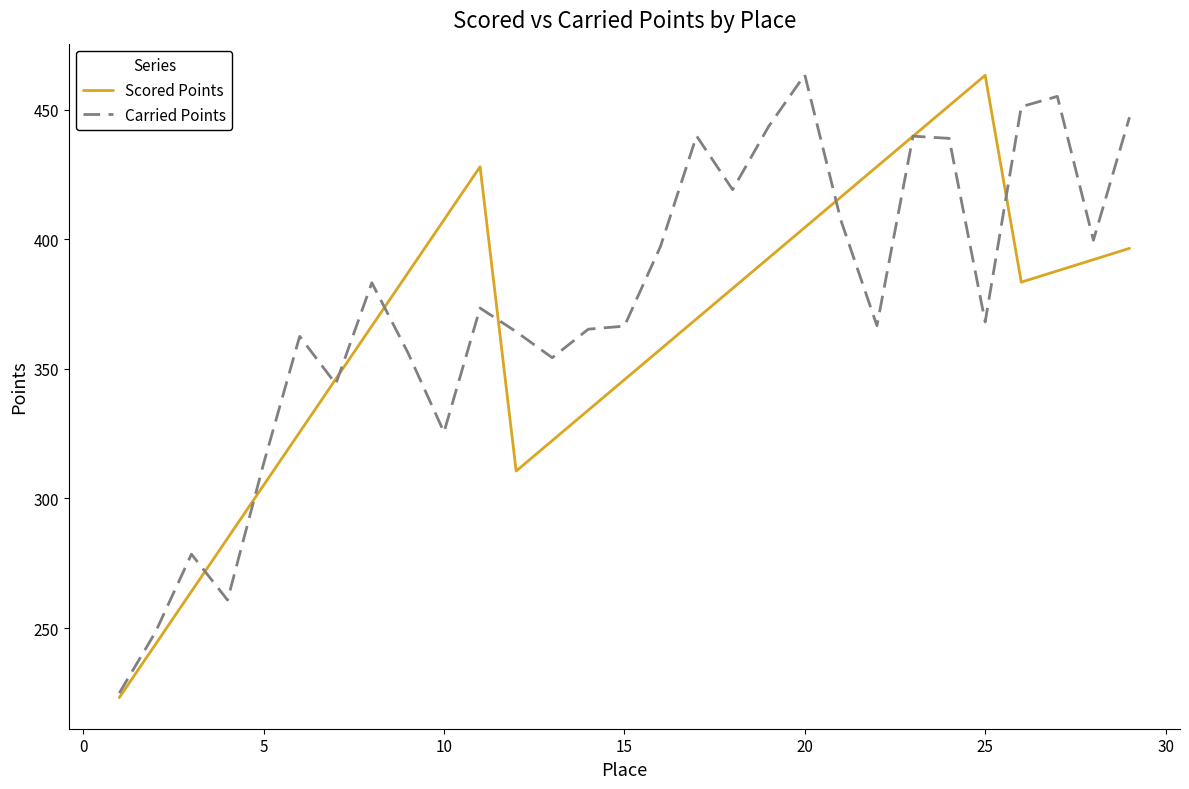

What is the maximum value shown in the chart?

463.4